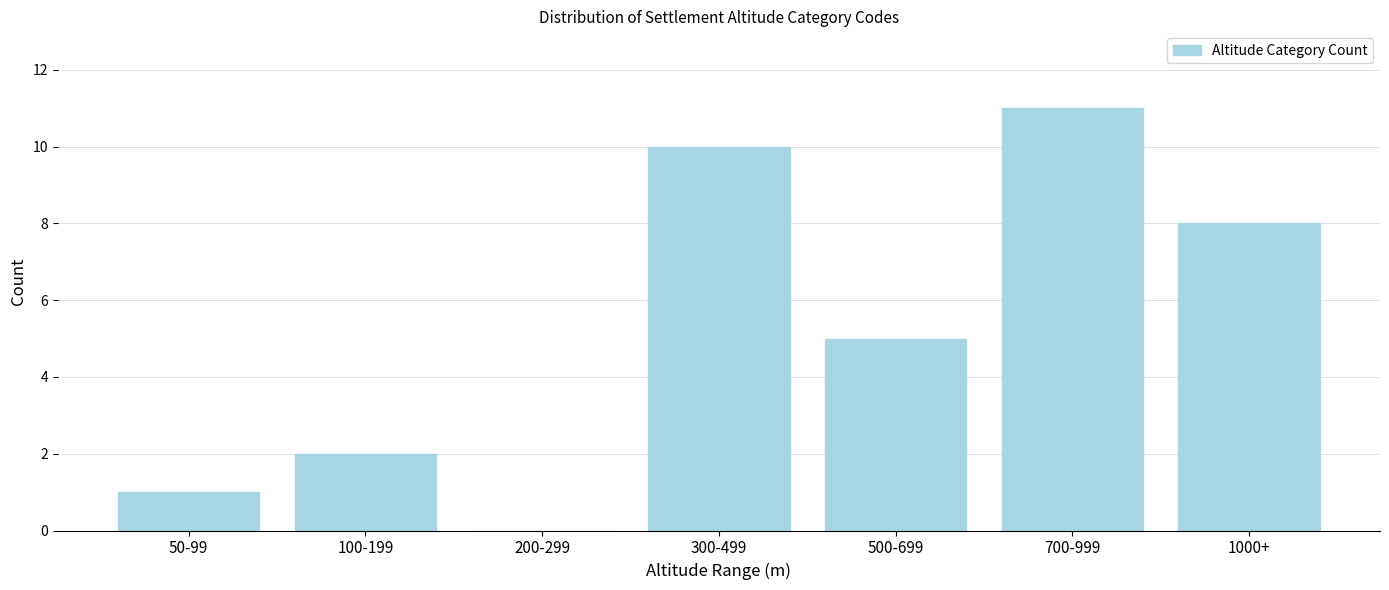

Reading left to right, what are all the values shown in this chart?

50-99=1	100-199=2	200-299=0	300-499=10	500-699=5	700-999=11	1000+=8